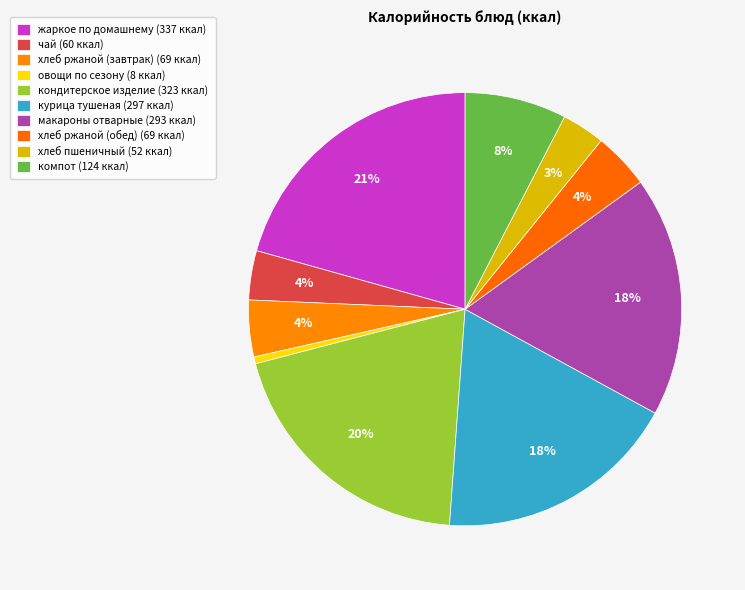

Count the number of slices in the pie.

10